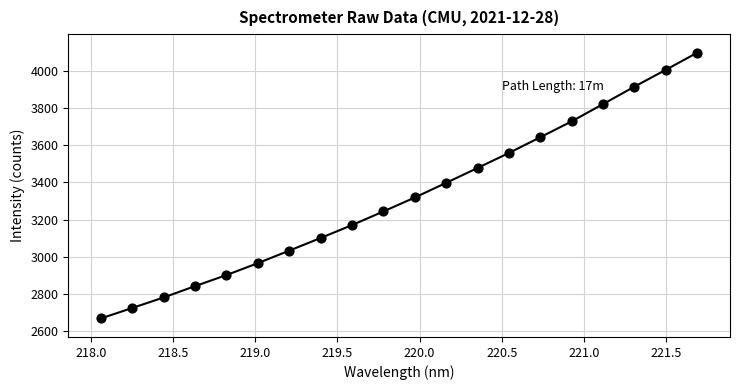

What is the range of X values (max minus min)?

3.6